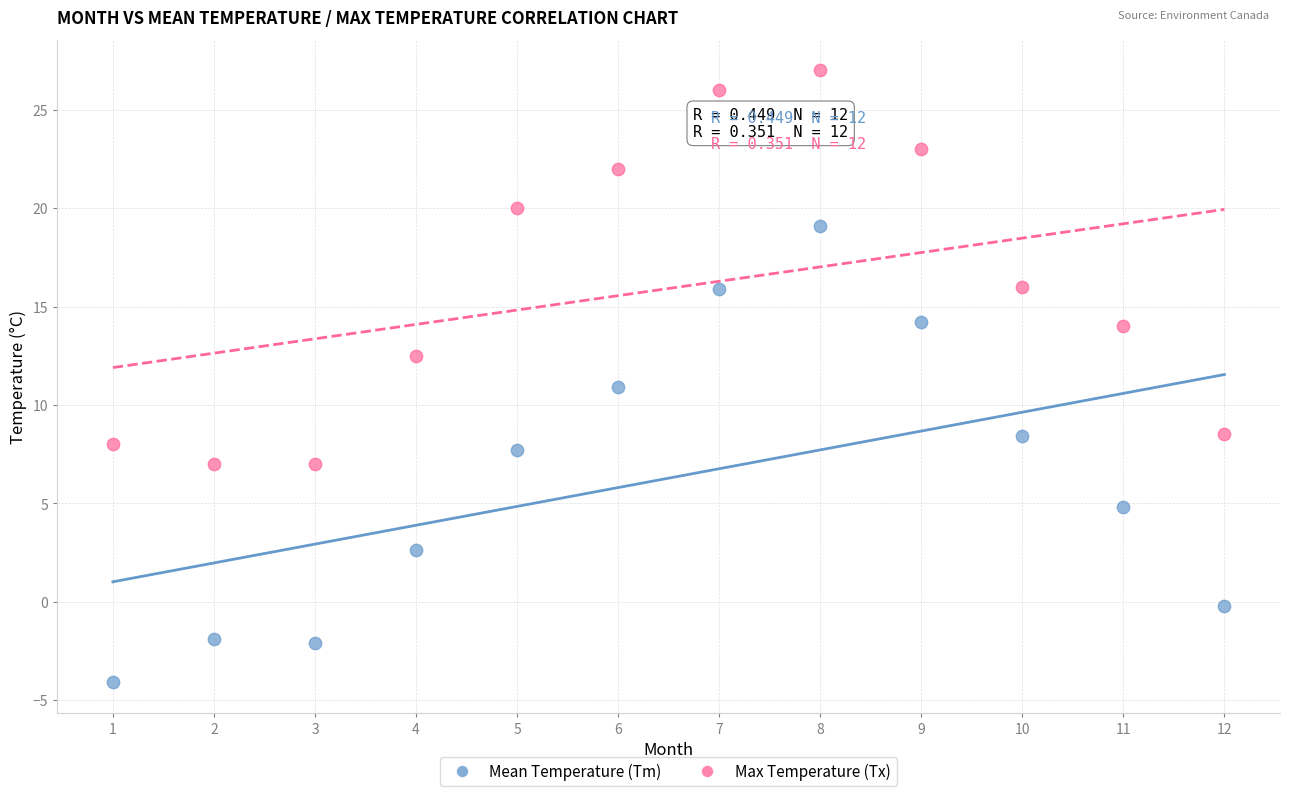

What is the X range (max minus min) for the scatter plot?

11.0